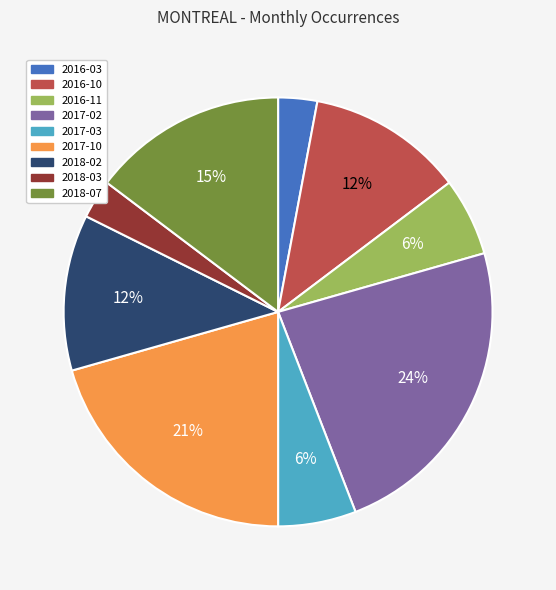

To the nearest percent, what percentage of the pie is 2017-03?

6%